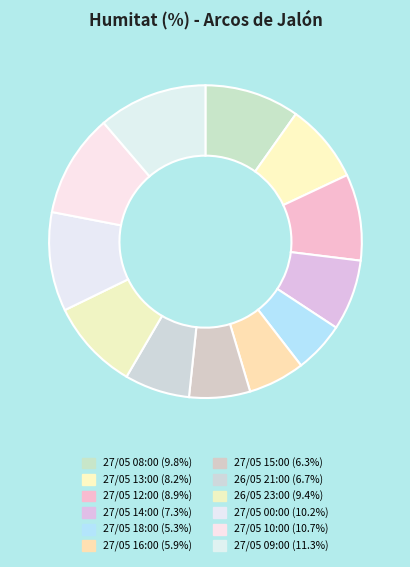

Which slice is the largest?

27/05 09:00